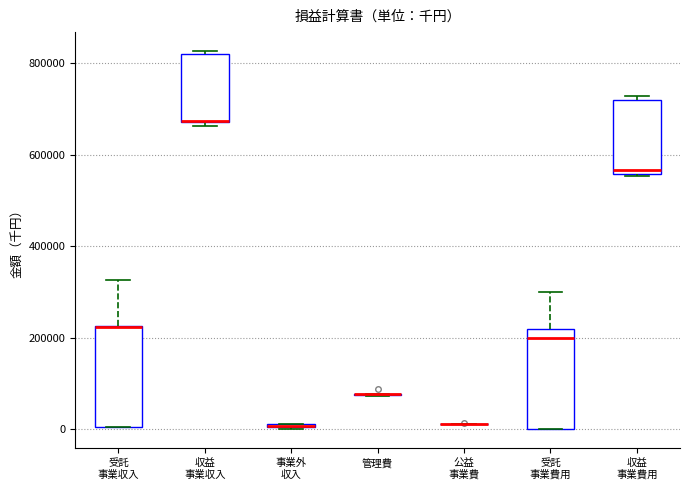

Reading left to right, read every box against the y-axis: the position of its median line, the range the box covers, and the ends of its whiskers. The values are not printed on the chart, so give them approximately, as read against the axis.

受託 事業収入: median 220000 (drawn on the box's upper edge), box 0 to 220000, whiskers 0 to 320000
収益 事業収入: median 680000 (drawn on the box's lower edge), box 680000 to 820000, whiskers 660000 to 820000
事業外 収入: box collapsed to a line at 0, whiskers 0 to 20000
管理費: box collapsed to a line at 80000, whiskers 80000 to 80000
公益 事業費: box collapsed to a line at 20000, whiskers 20000 to 20000
受託 事業費用: median 200000, box 0 to 220000, whiskers 0 to 300000
収益 事業費用: median 560000 (just above the box's lower edge), box 560000 to 720000, whiskers 560000 to 720000 (just above the box's upper edge)